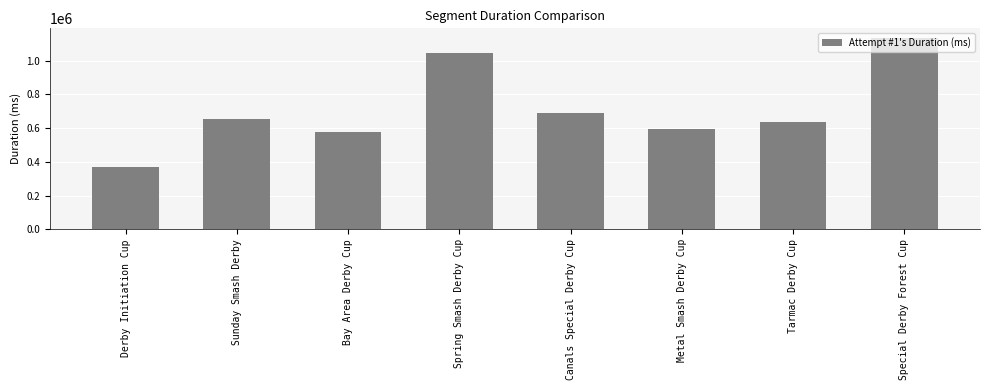

What is the difference between the second highest and second lowest values?

468534